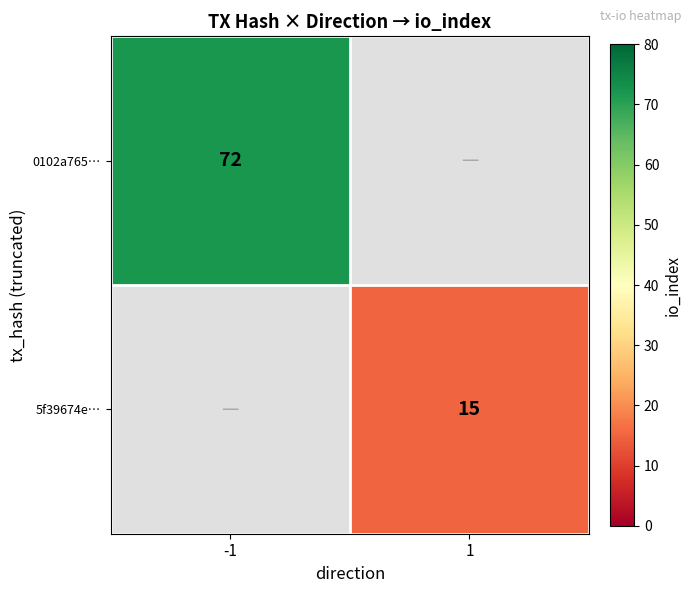

True or false: 0102a765… has a value of 72 at -1.

True